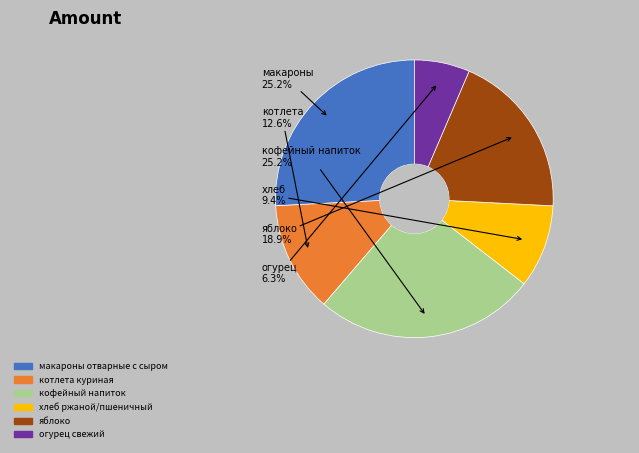

True or false: огурец свежий accounts for 6% of the total.

True